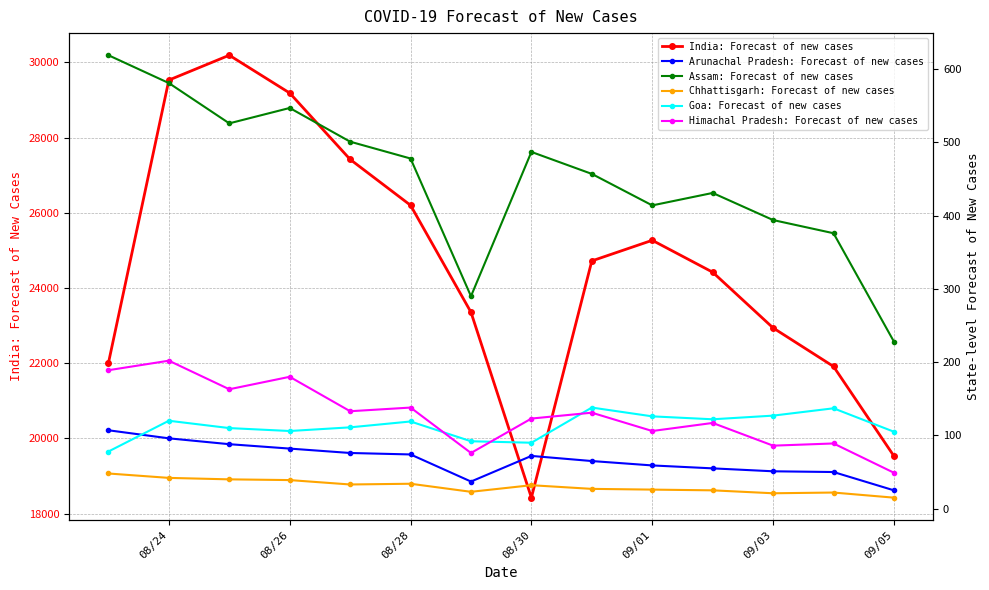

What is the maximum value for India: Forecast of new cases?

30188